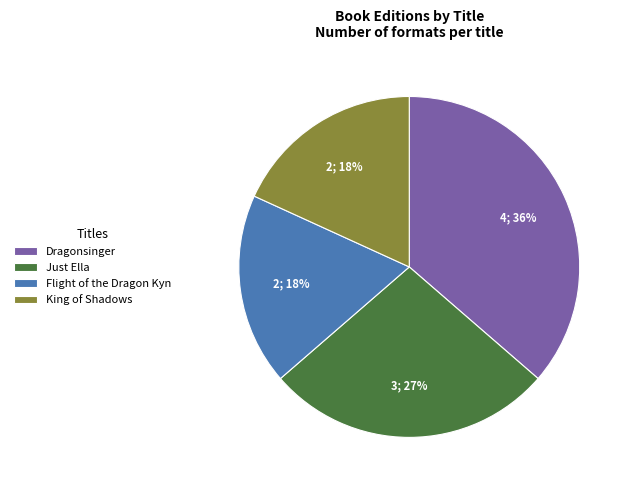

To the nearest percent, what is the average slice percentage?

25%